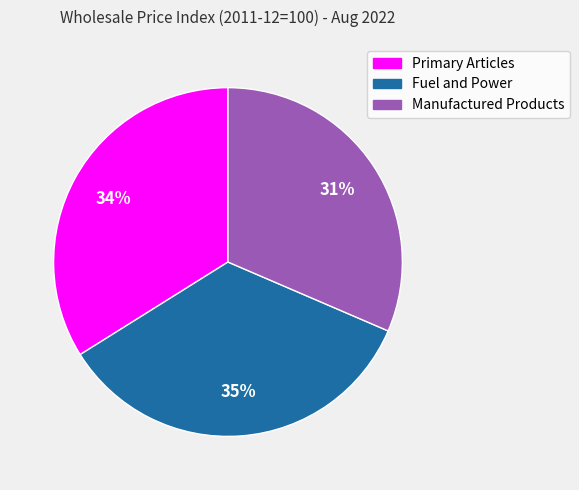

What is the smallest slice in the pie chart?

Manufactured Products